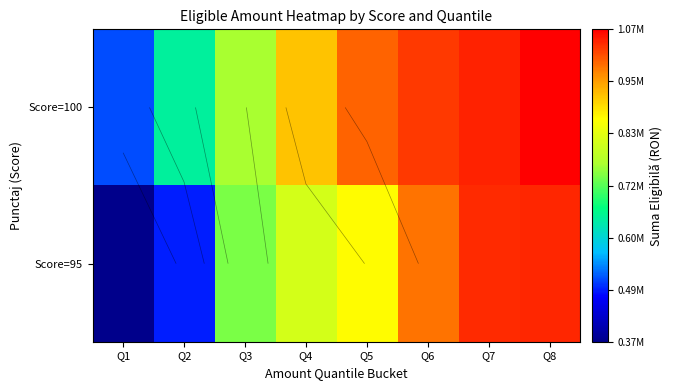

How many values in the Score=100 series exceed 994361?

4